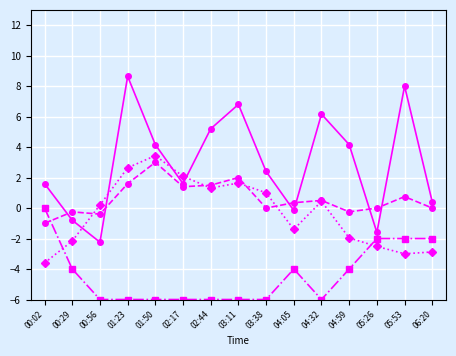

At which category does the chart reach its peak across all series?

01:23